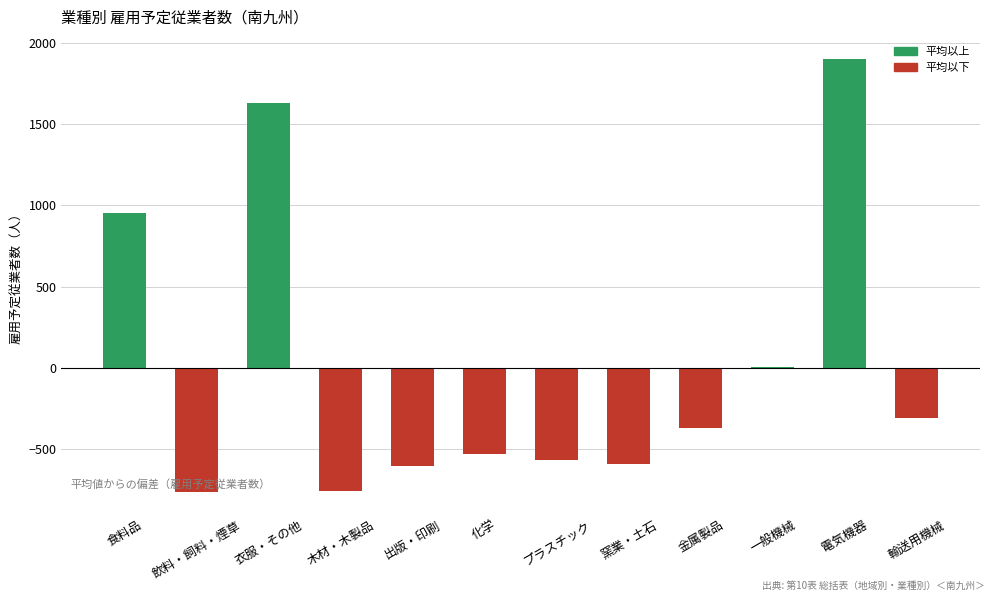

Is it true that the value at 輸送用機械 is -194.2?

False